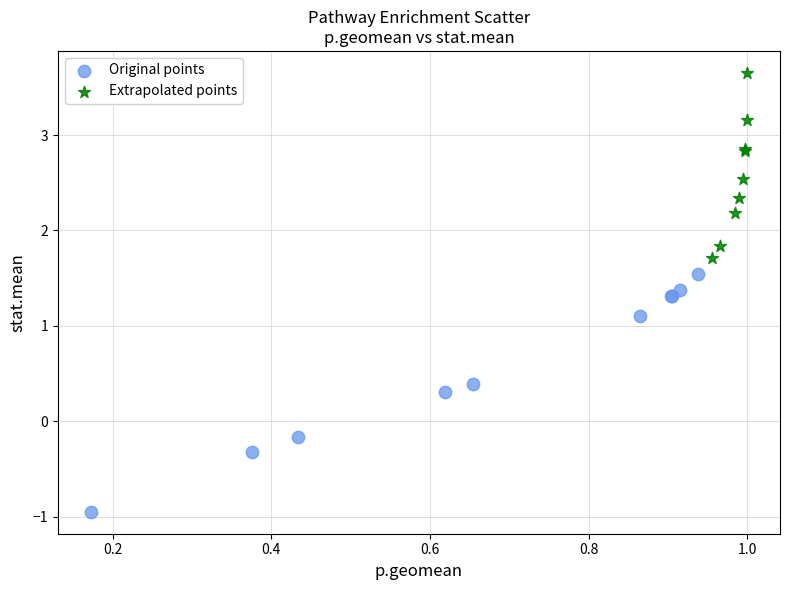

Which series has the largest Y range (max minus min)?

Original points